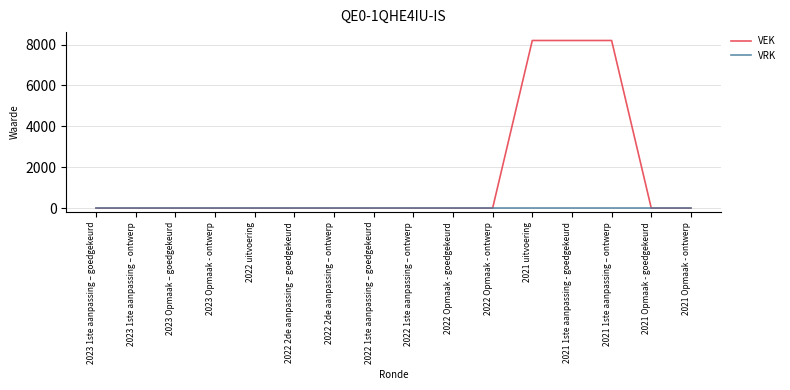

Which series has the widest spread of values?

VEK